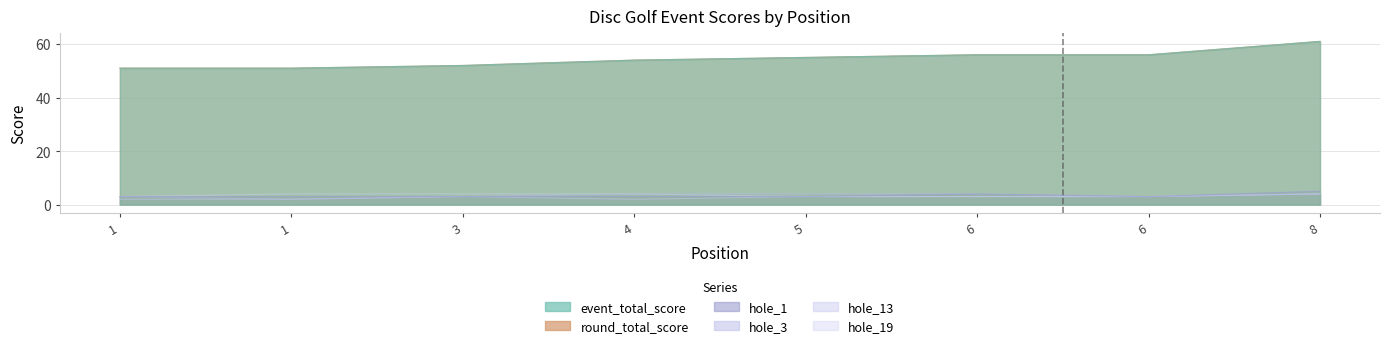

What is the difference between the hole_13 values at 3 and 1?

1